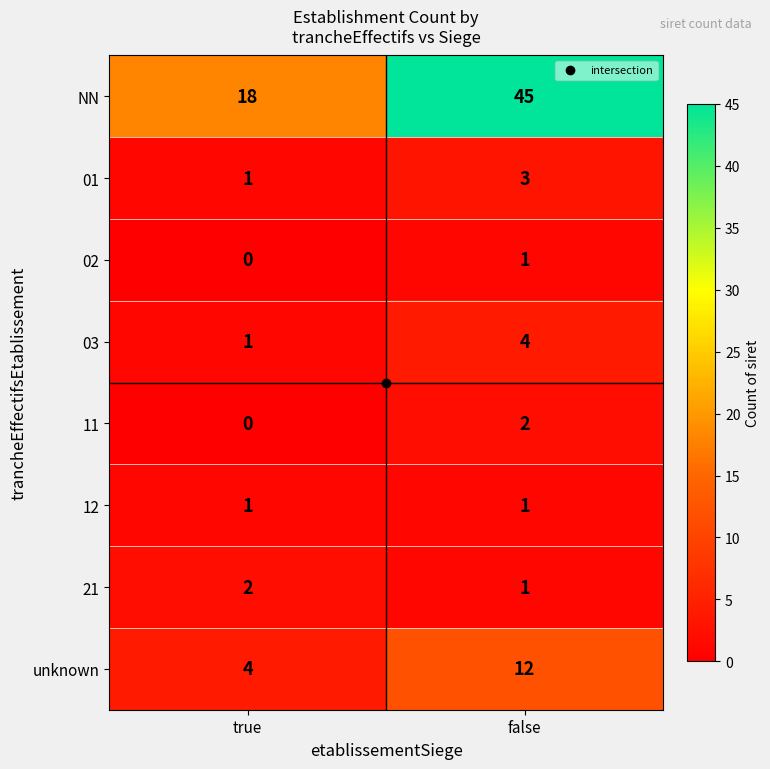

Which series changed the most between true and false?

NN